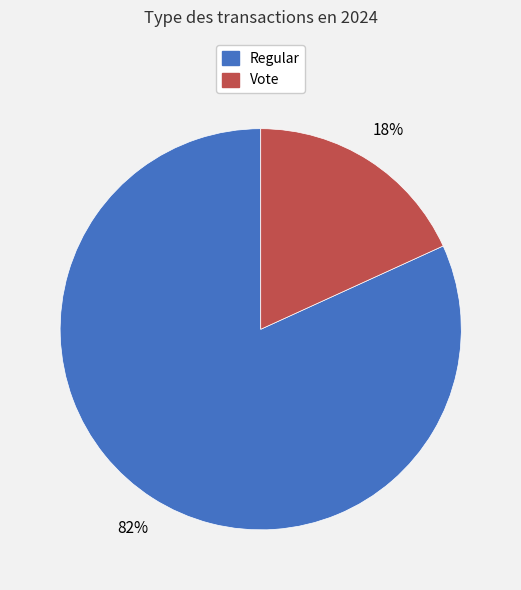

How many slices are in this pie chart?

2